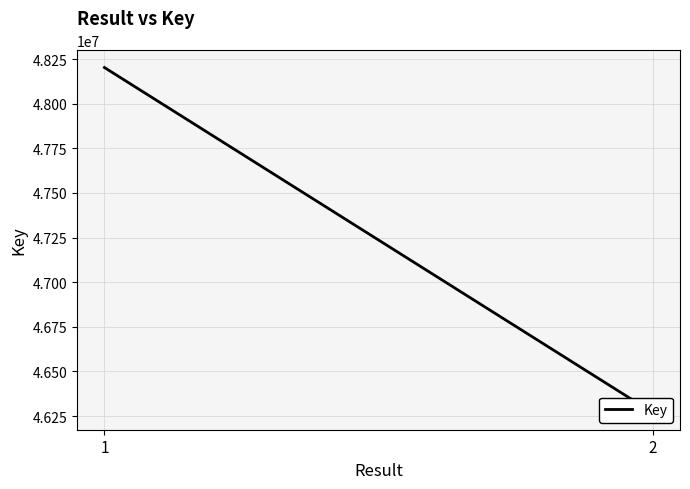

Reading right to left, list all the values displayed in this chart.

2=46269915	1=48202566